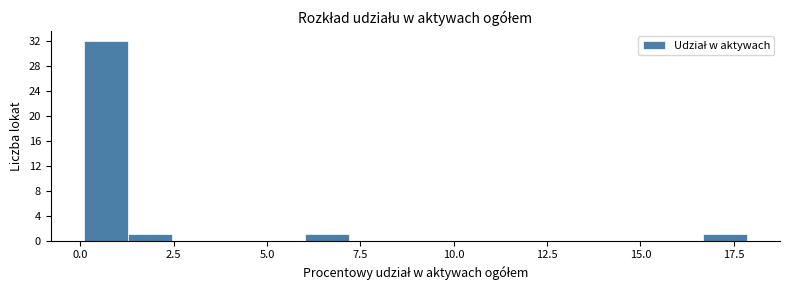

Around what value on the x-axis is the tallest bar? Give the approximate position of its centre, as read against the axis.

0.5